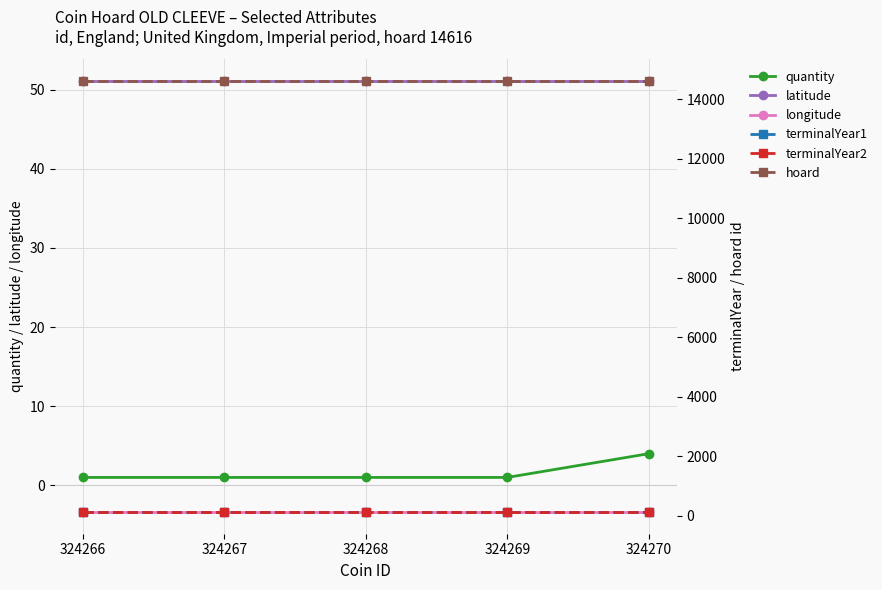

What is the sum of all terminalYear2 values?

690.0